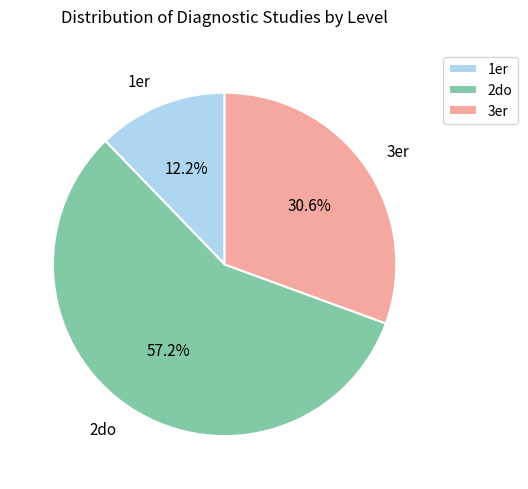

To the nearest percent, what is the average slice percentage?

33%